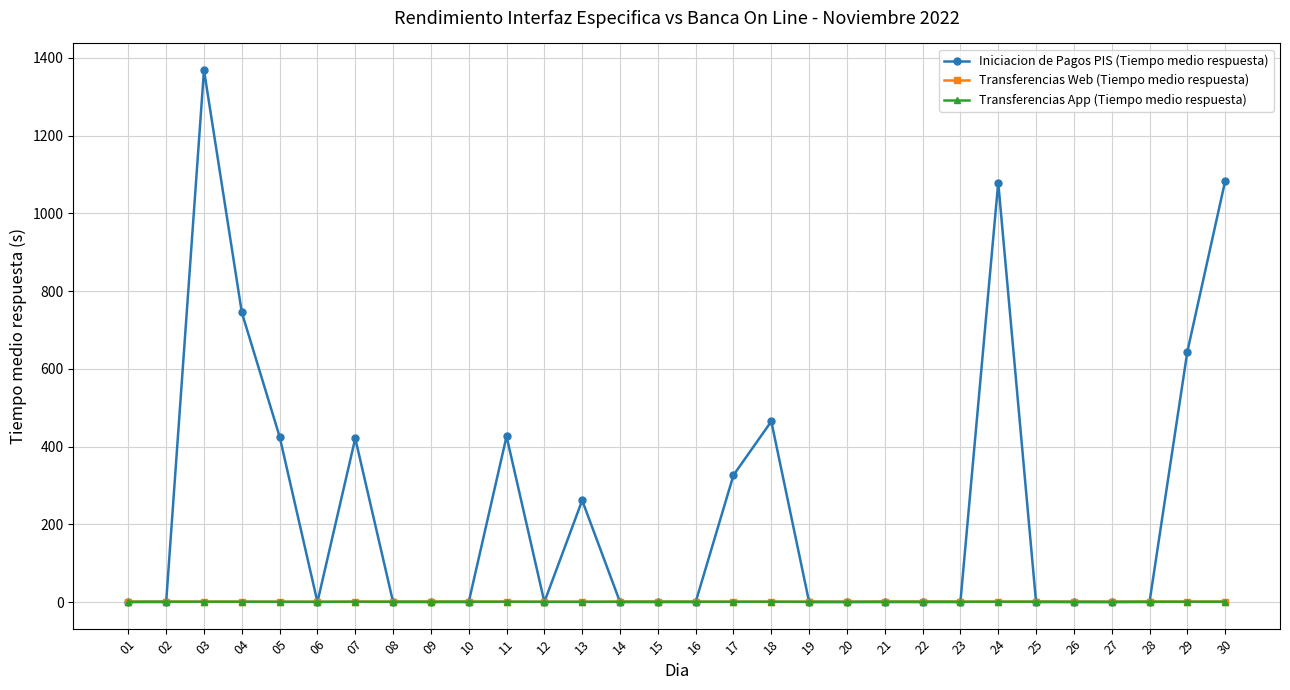

Is this an area chart (filled region under the line)?

No